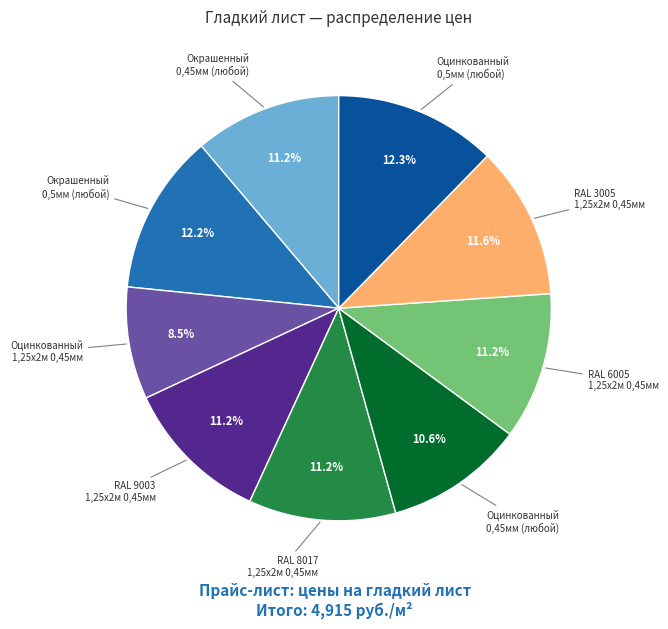

Does any single category account for the majority?

No